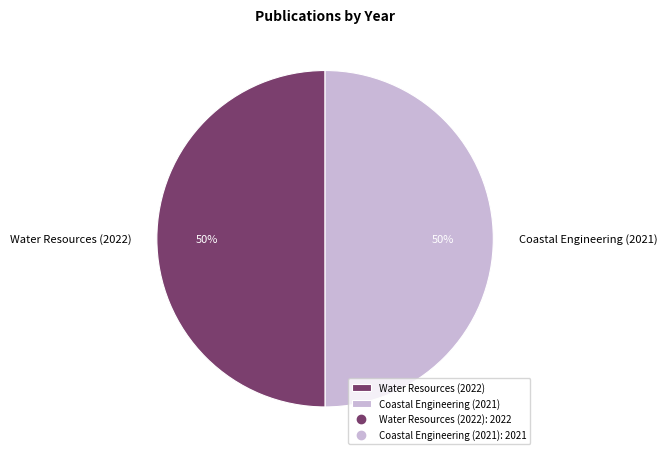

True or false: Coastal Engineering (2021) accounts for 50% of the total.

True